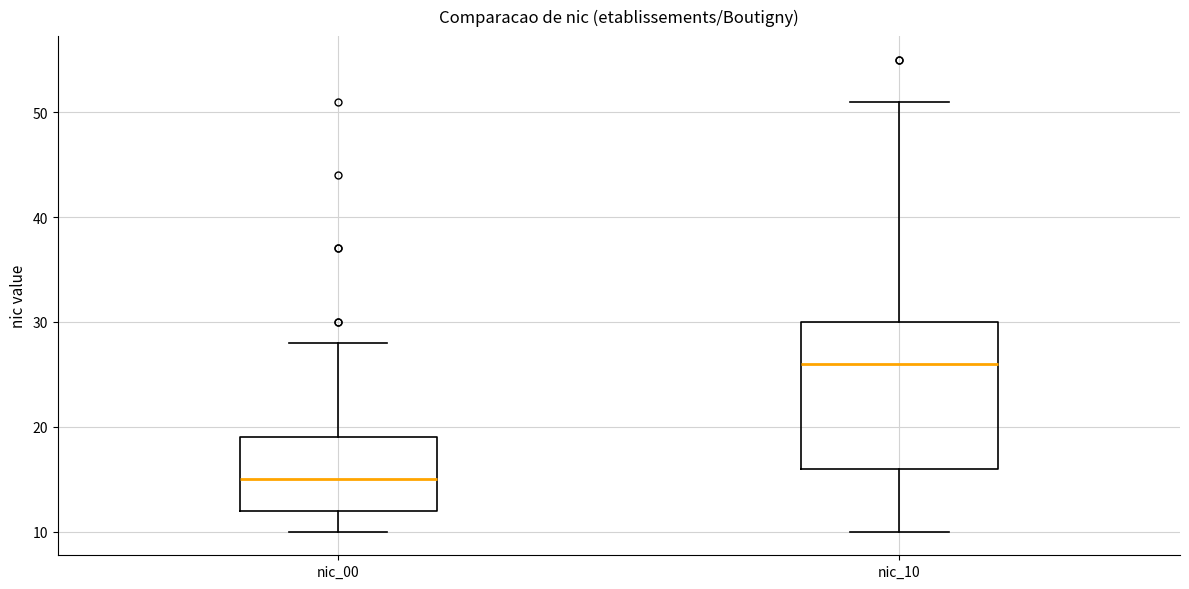

Which box's median line is the lowest?

nic_00